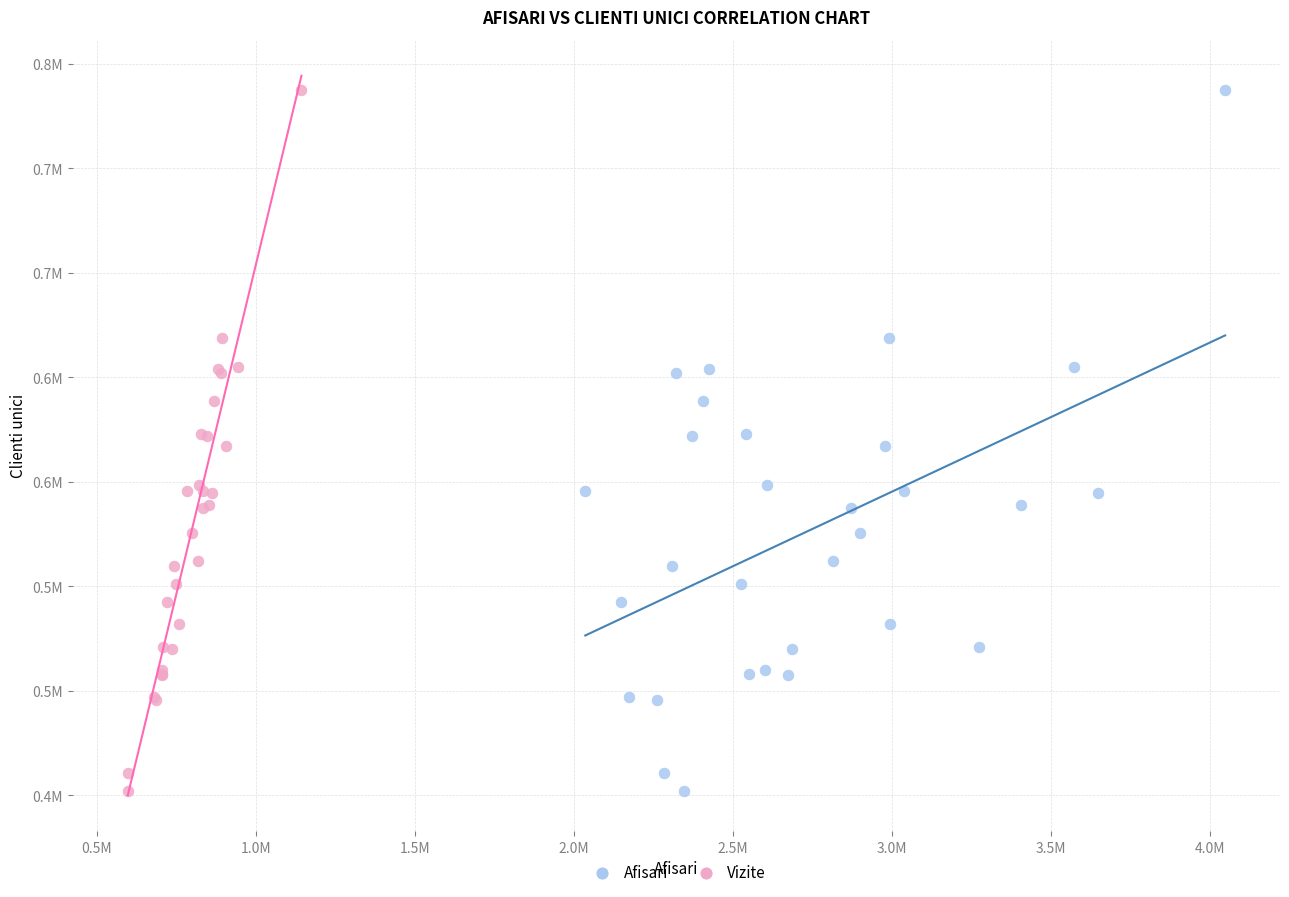

What are all the series names shown in the legend?

Afisari, Vizite